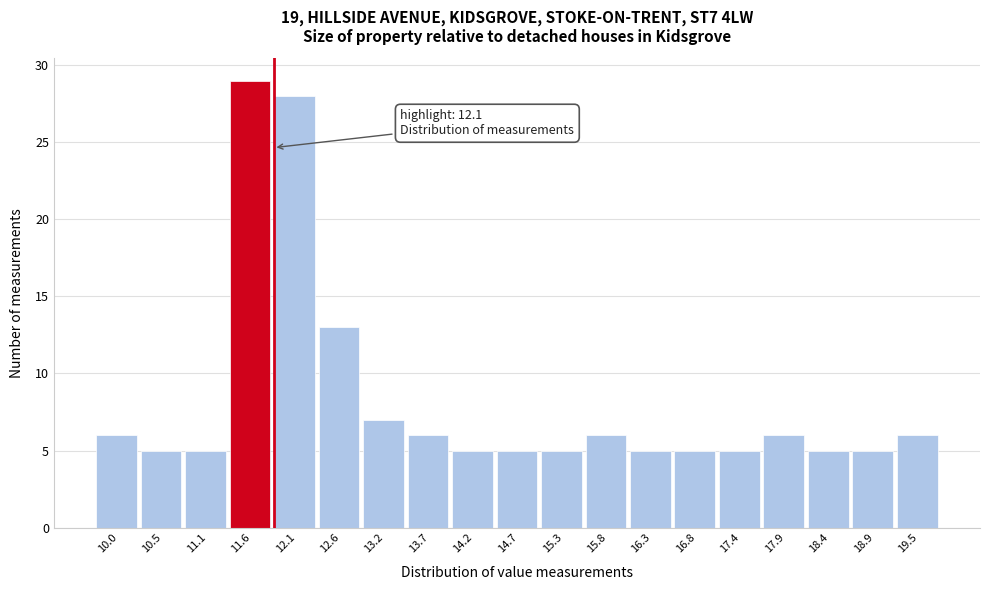

Reading left to right, extract all data points from this chart.

10.0=6	10.5=5	11.1=5	11.6=29	12.1=28	12.6=13	13.2=7	13.7=6	14.2=5	14.7=5	15.3=5	15.8=6	16.3=5	16.8=5	17.4=5	17.9=6	18.4=5	18.9=5	19.5=6